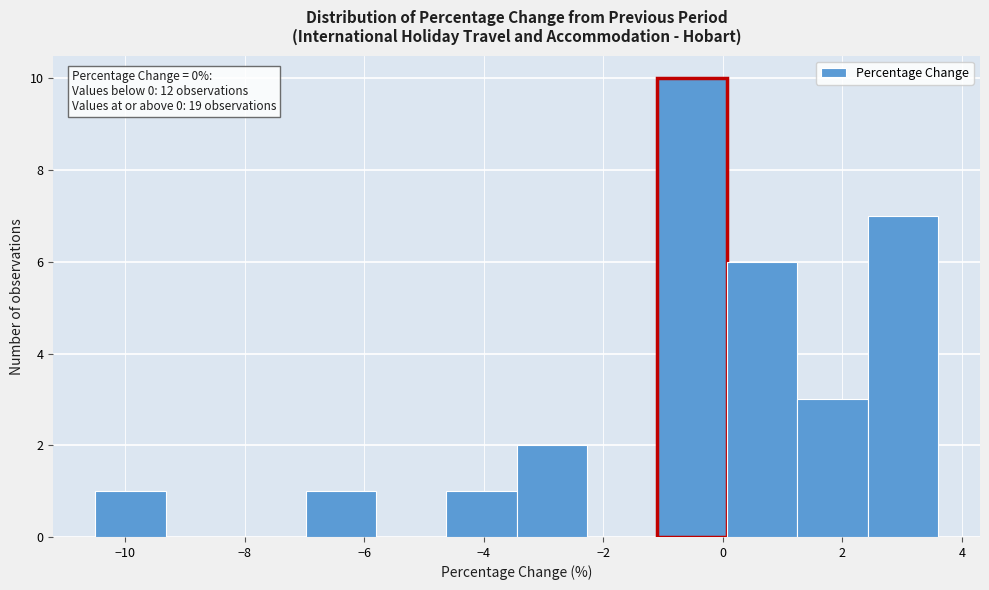

Which range on the x-axis has the tallest bar?

-1.0 to 0.0